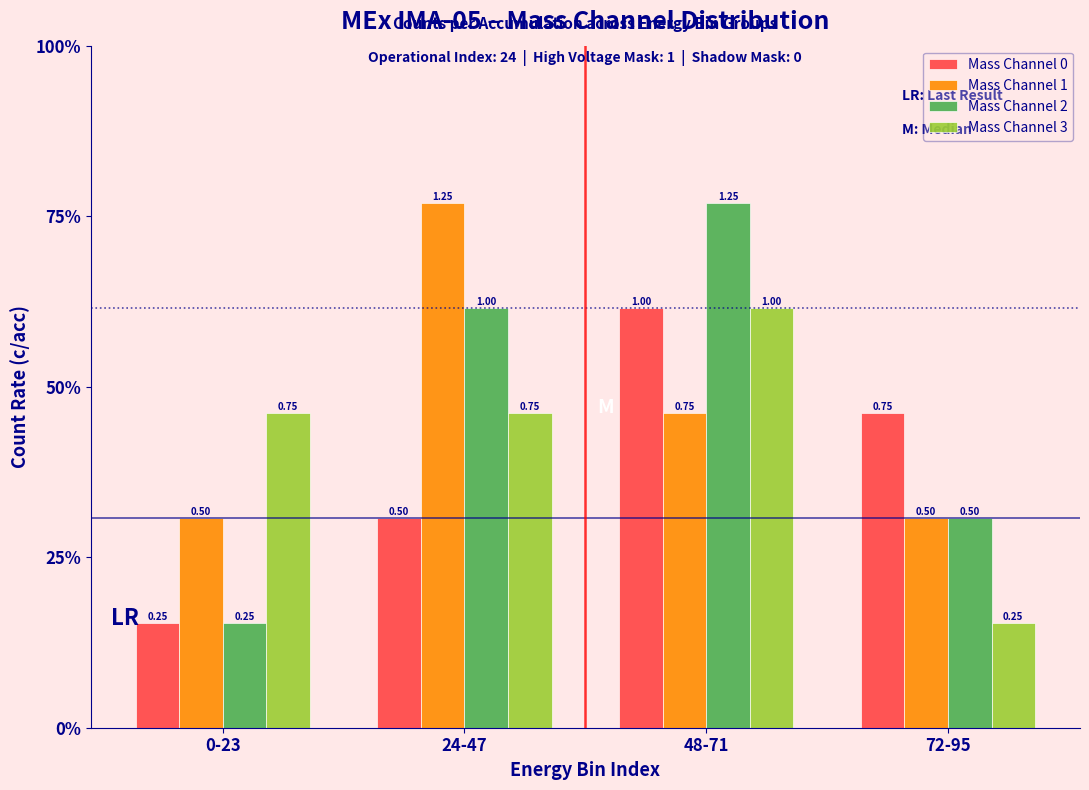

Are the bars horizontal?

No